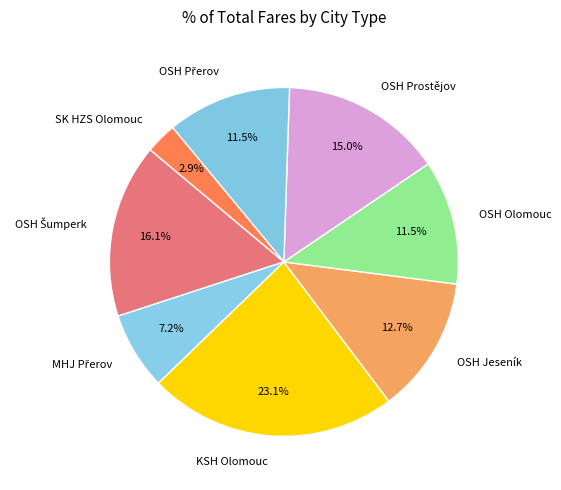

Which slice is the largest?

KSH Olomouc